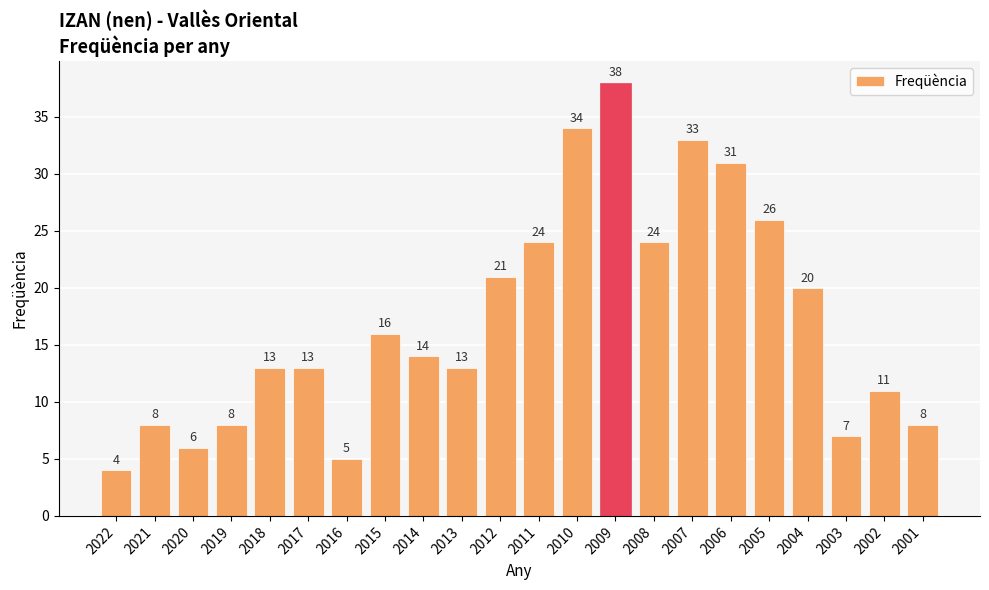

Approximately how many times larger is the value at 2022 compared to 2020?

0.7